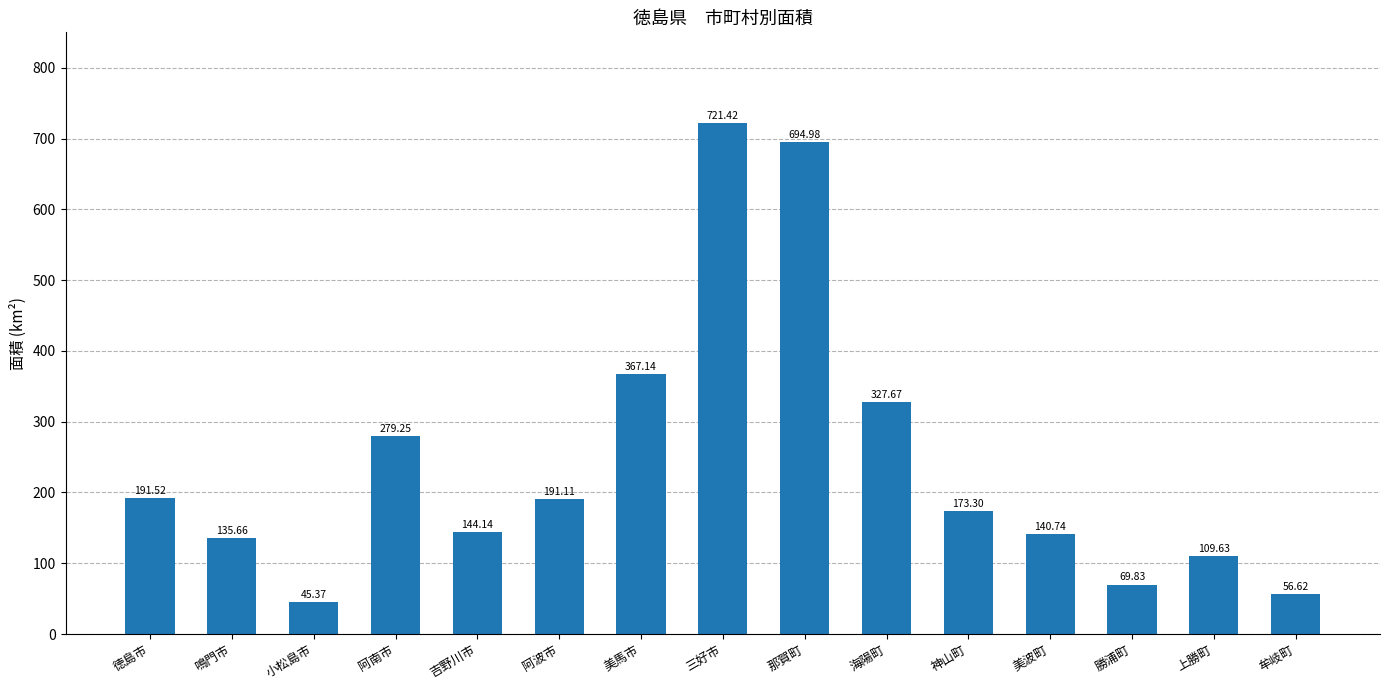

How many values are below 173?

7